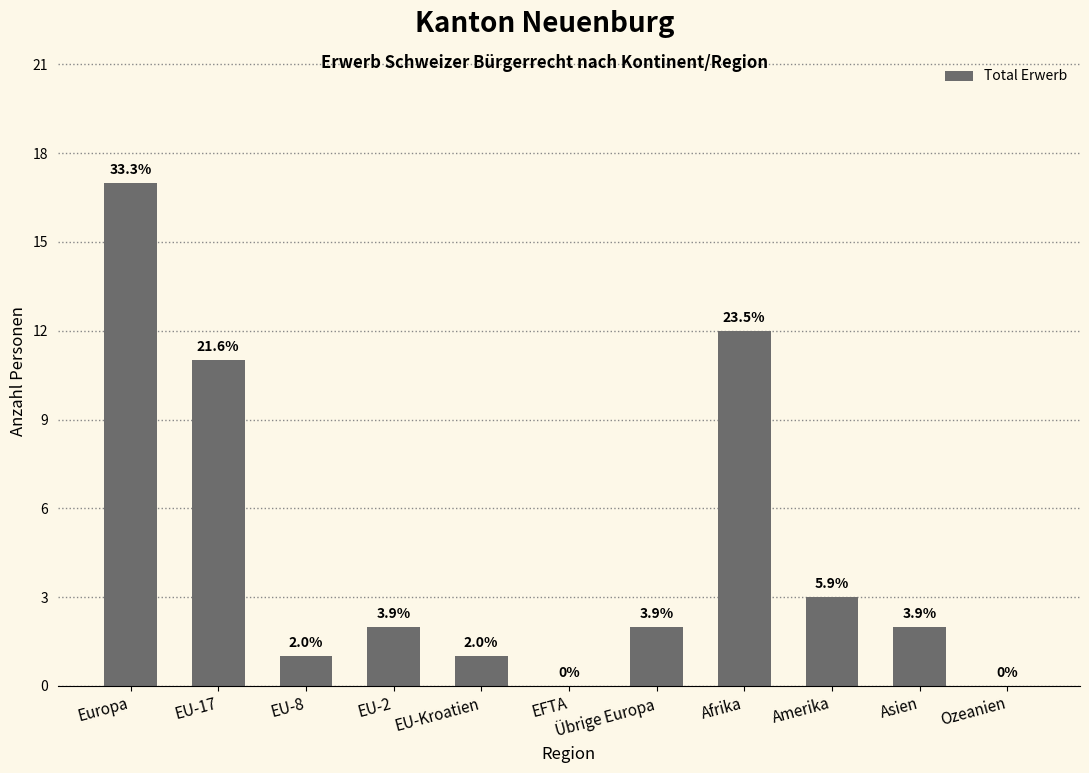

Between EU-8 and Amerika, which is larger?

Amerika